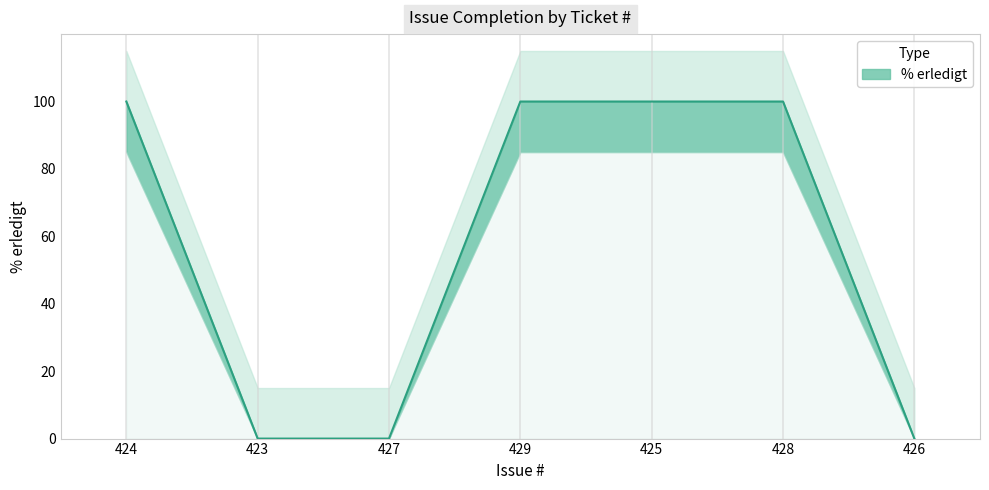

What is the average value?

57